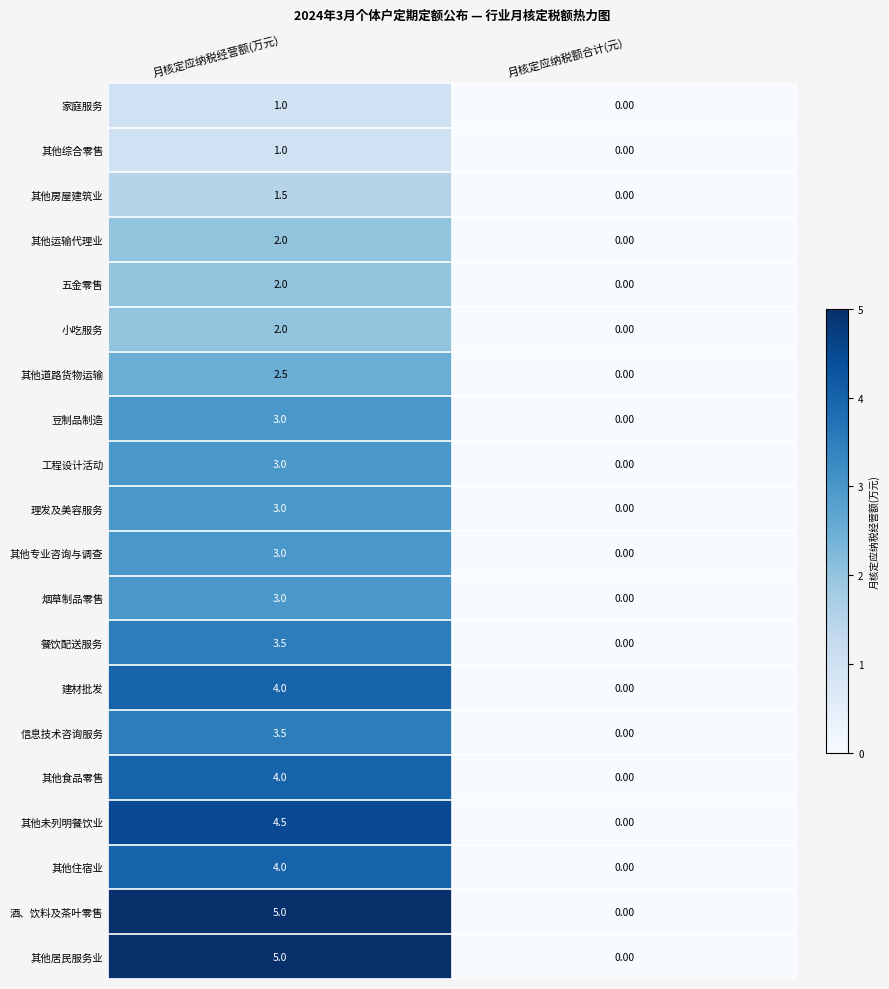

What is the difference between the highest and lowest values at 月核定应纳税经营额(万元)?

4.0